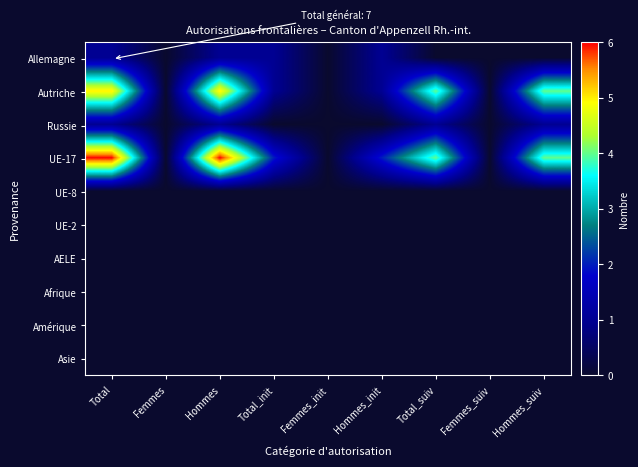

At Hommes_suiv, list the series in order from largest to smallest.

Autriche, UE-17, Russie, Allemagne, UE-8, UE-2, AELE, Afrique, Amérique, Asie